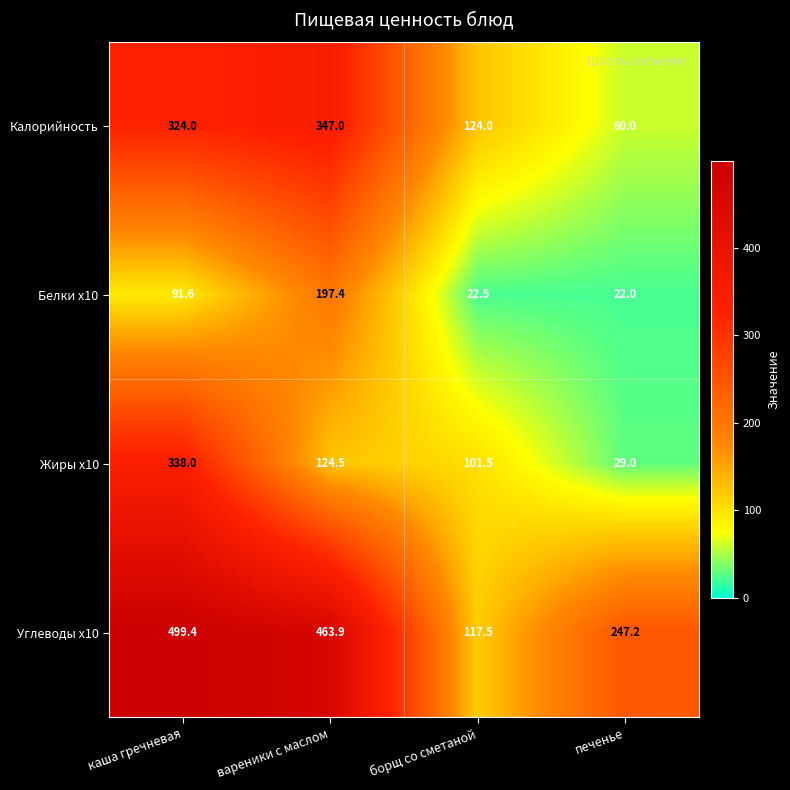

How many series are shown in this chart?

4